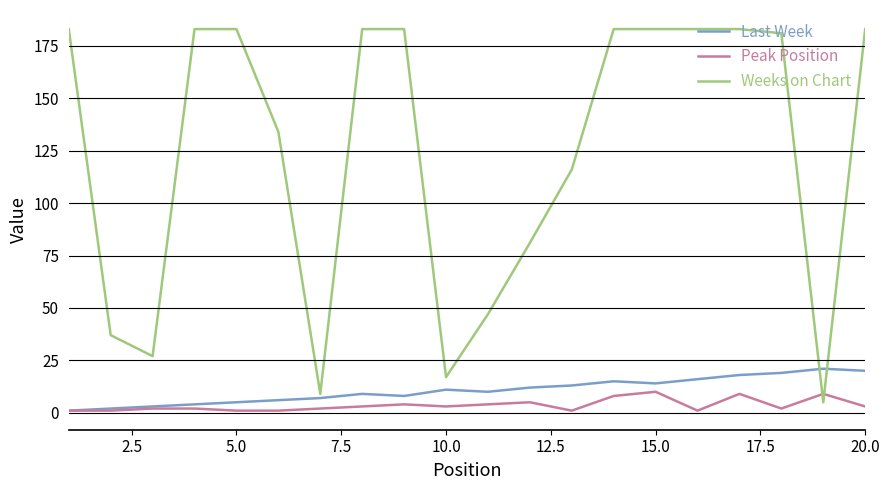

Which series has the widest spread of values?

Weeks on Chart